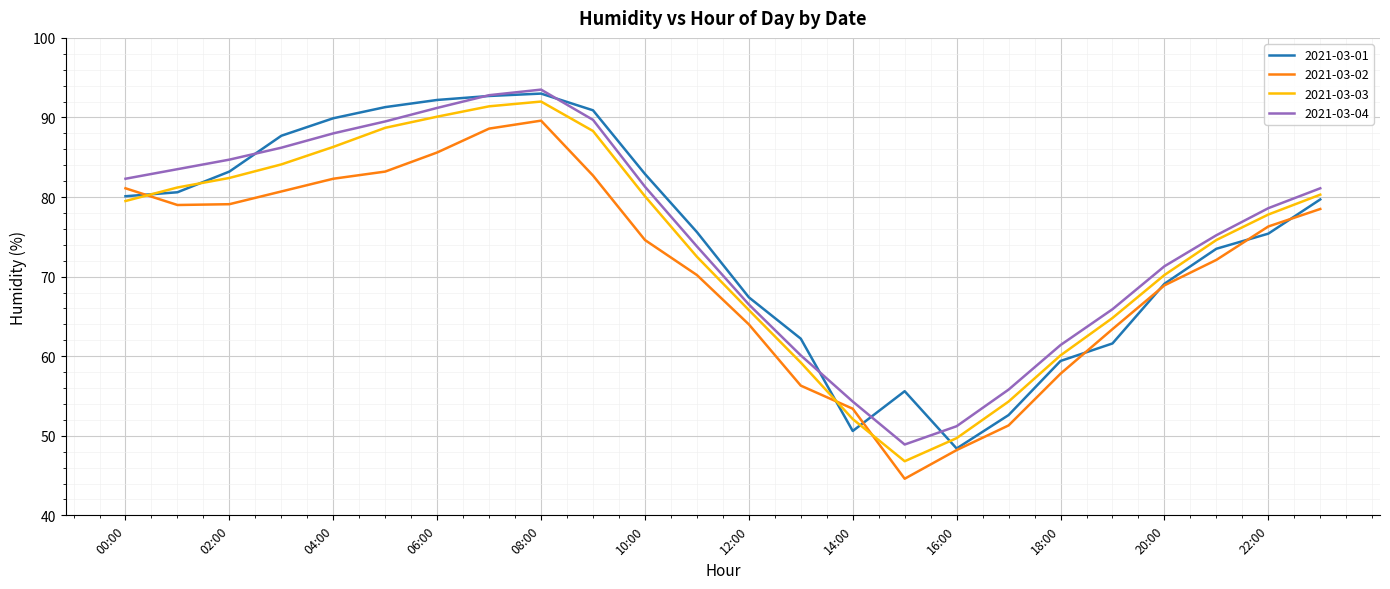

What is the minimum value for 2021-03-02?

44.6